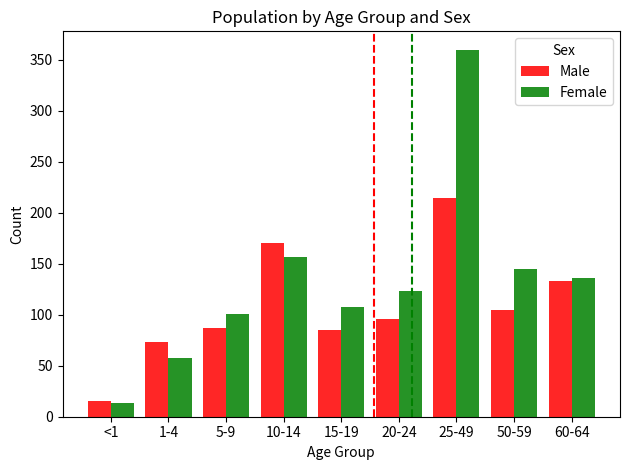

What is the value of the Male bar at the 6th from the left?

96